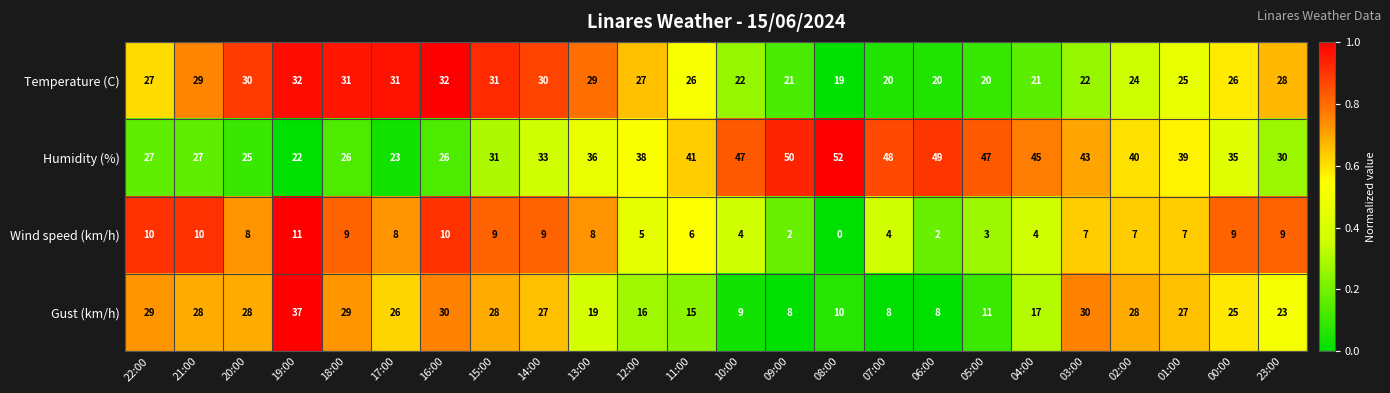

The value of Gust (km/h) at 19:00 is 65. True or false?

False